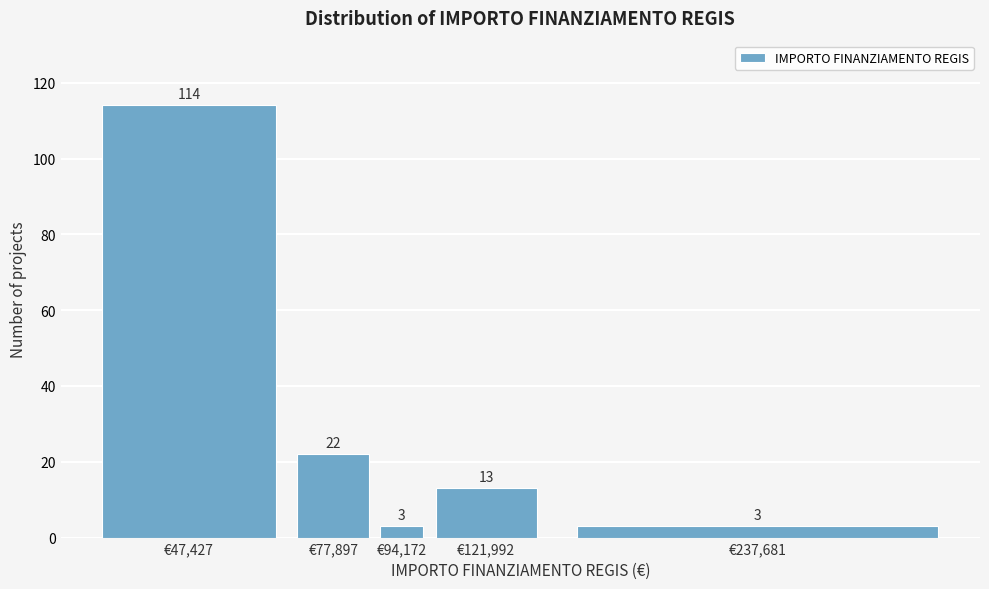

Reading right to left, extract all data points from this chart.

3	13	3	22	114